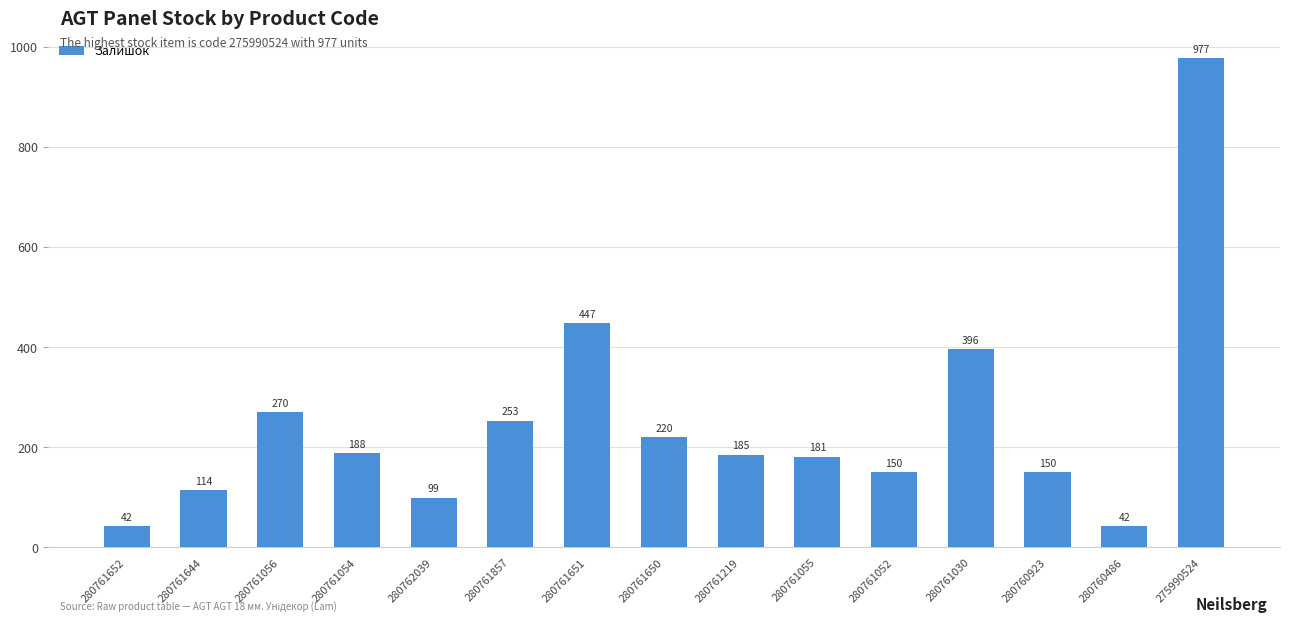

What is the ratio of the value at 280761030 to the value at 280761052?

2.6